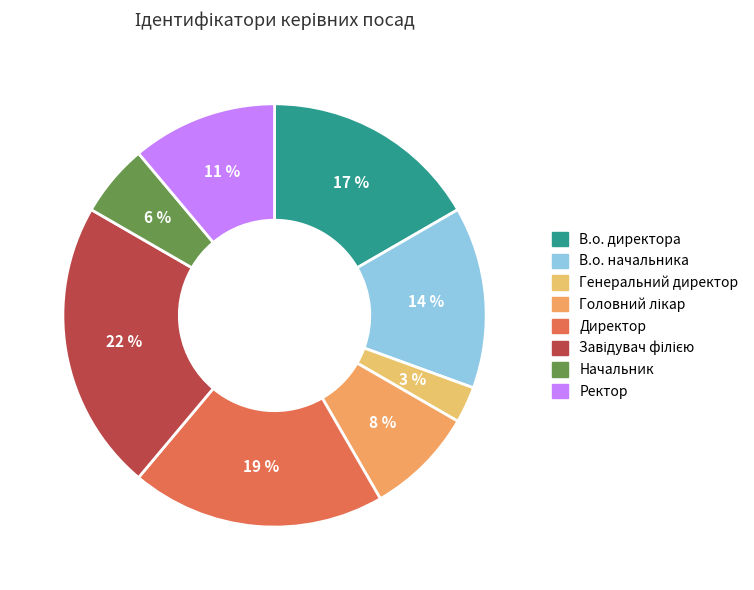

What is the smallest slice in the pie chart?

Генеральний директор